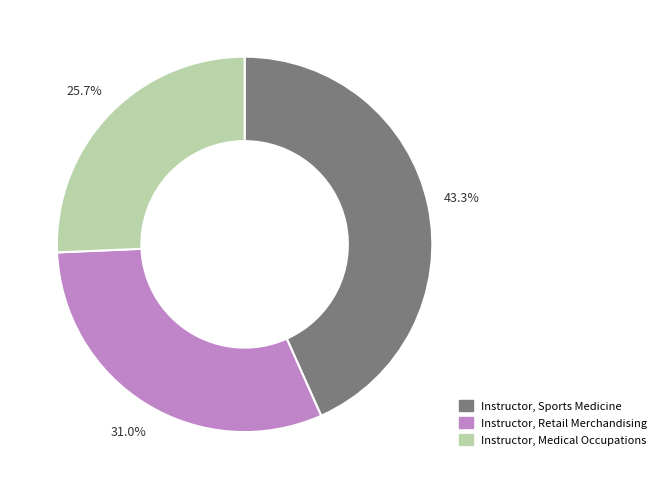

What percentage is the Instructor, Sports Medicine slice, to the nearest percent?

43%